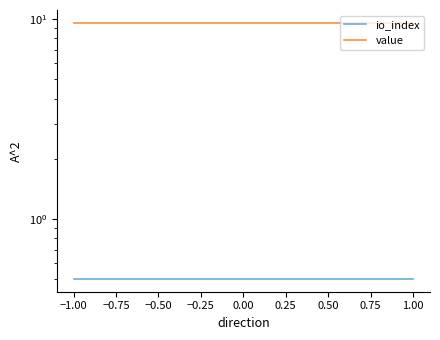

Between 1.00 and −1.00, which is larger?

1.00